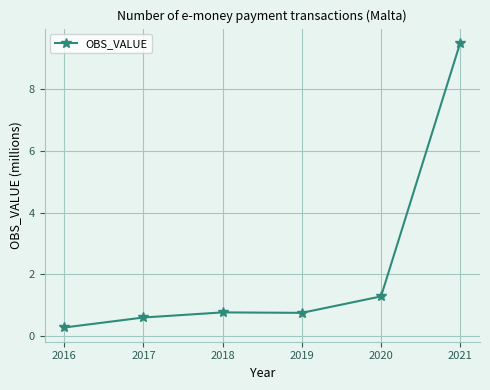

How many lines are shown in the chart?

1